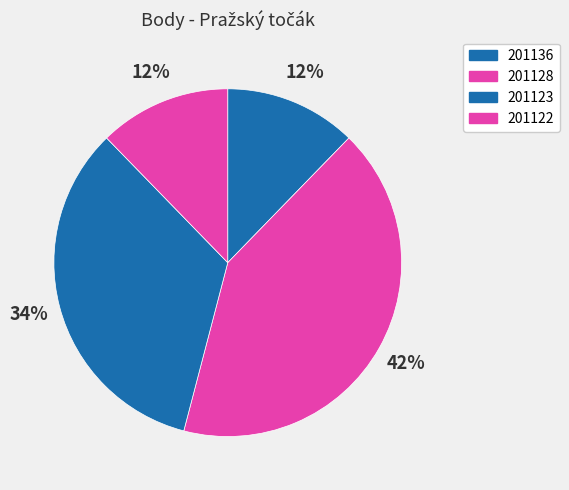

Approximately how many times larger is the value at 201123 compared to 201128?

0.8